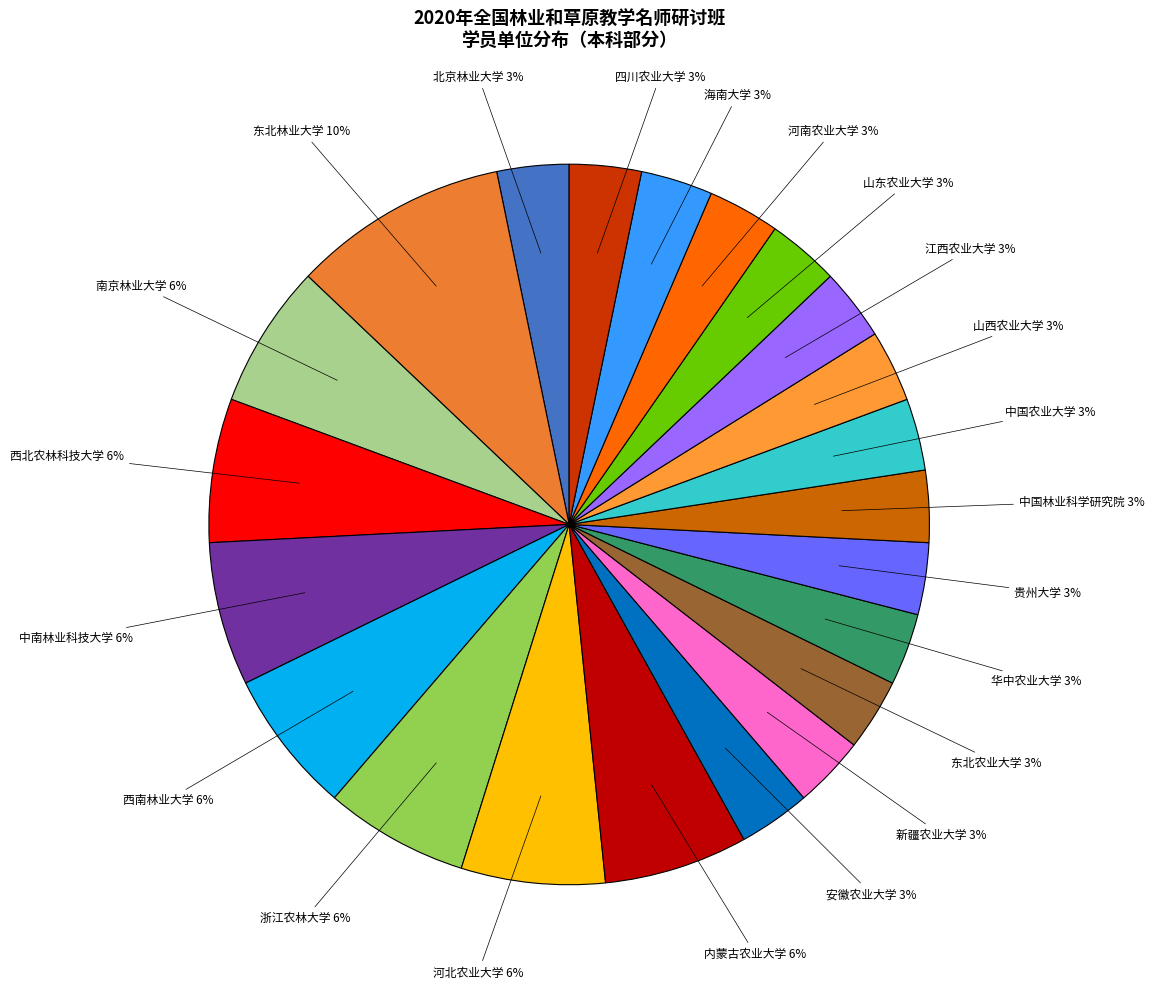

Is there a majority slice in this chart?

No